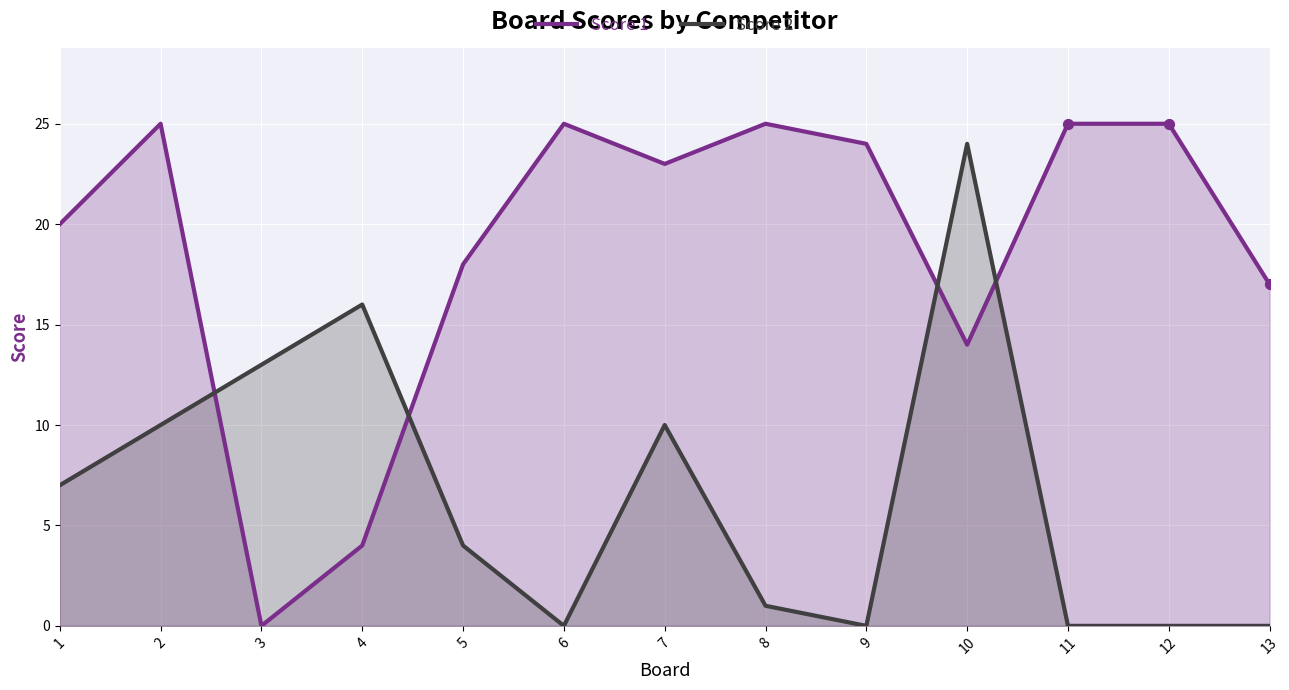

Which series has the largest total across all categories?

Score 1